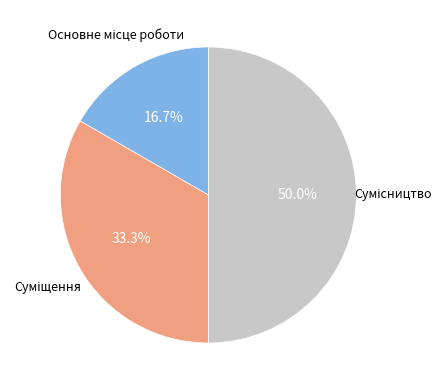

What is the largest slice in the pie chart?

Сумісництво